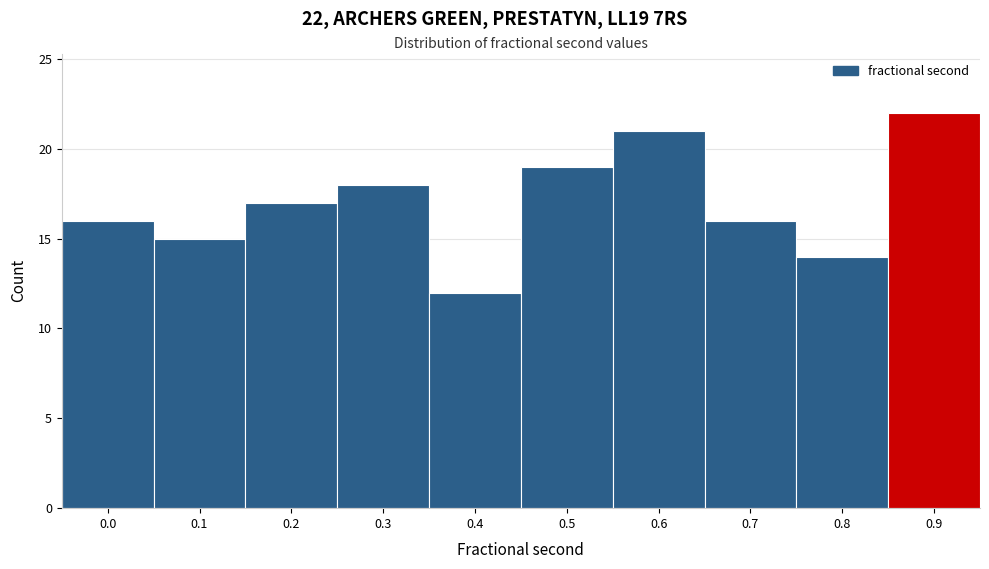

Reading right to left, extract all data points from this chart.

0.9=22	0.8=14	0.7=16	0.6=21	0.5=19	0.4=12	0.3=18	0.2=17	0.1=15	0.0=16